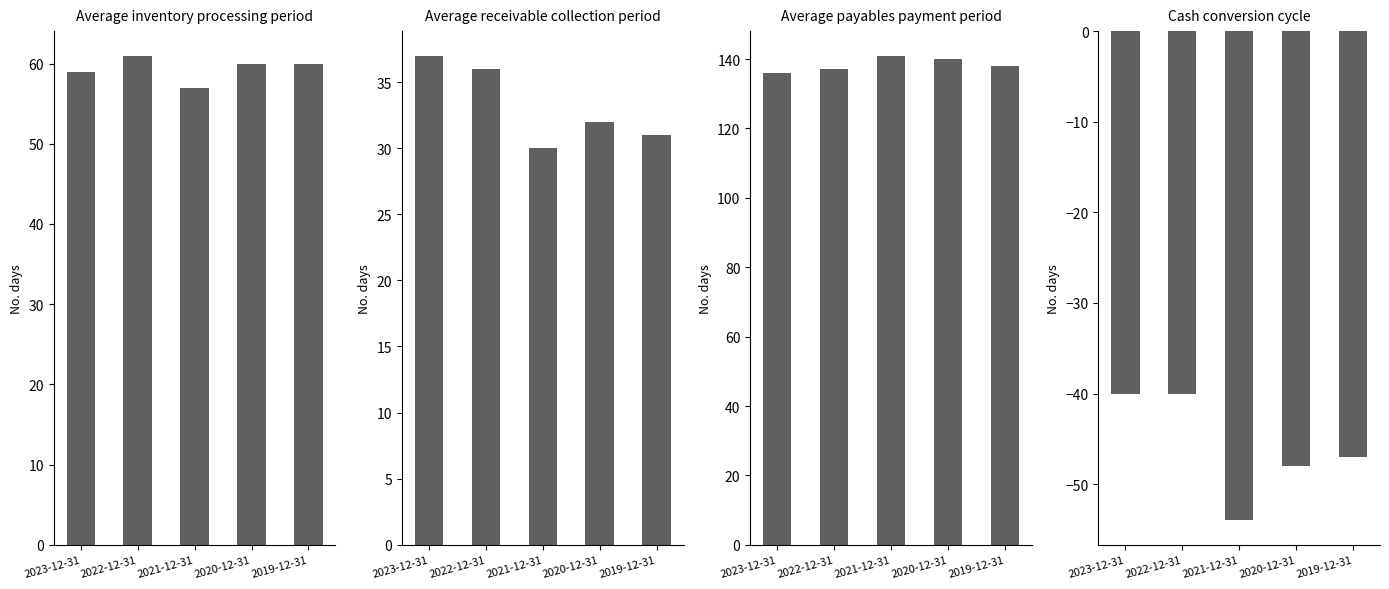

Reading left to right, transcribe all the data shown in this chart.

Average inventory processing period: 59	61	57	60	60
Average receivable collection period: 37	36	30	32	31
Average payables payment period: 136	137	141	140	138
Cash conversion cycle: -40	-40	-54	-48	-47